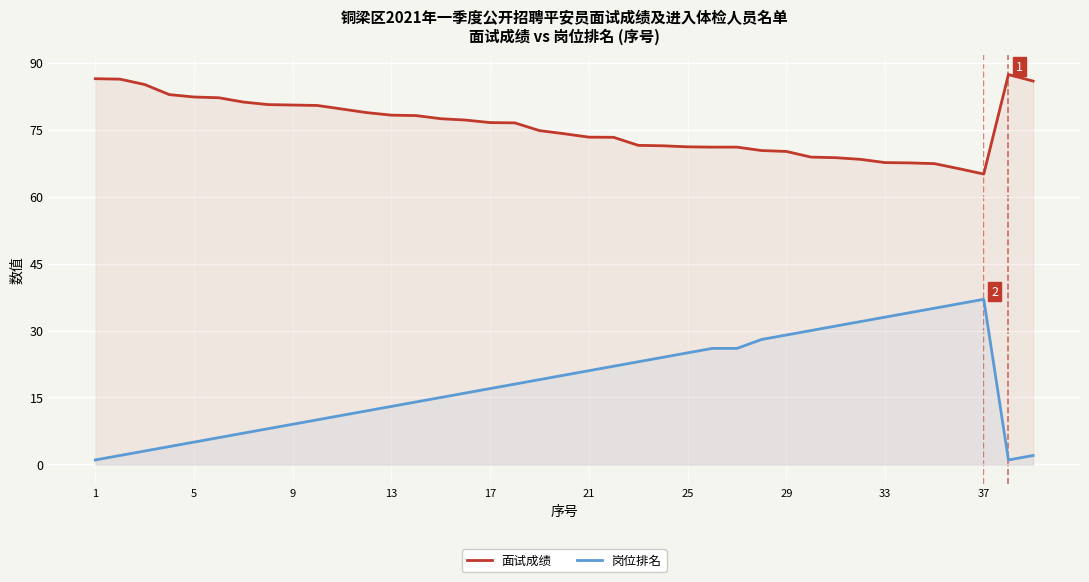

How many lines are shown in the chart?

2